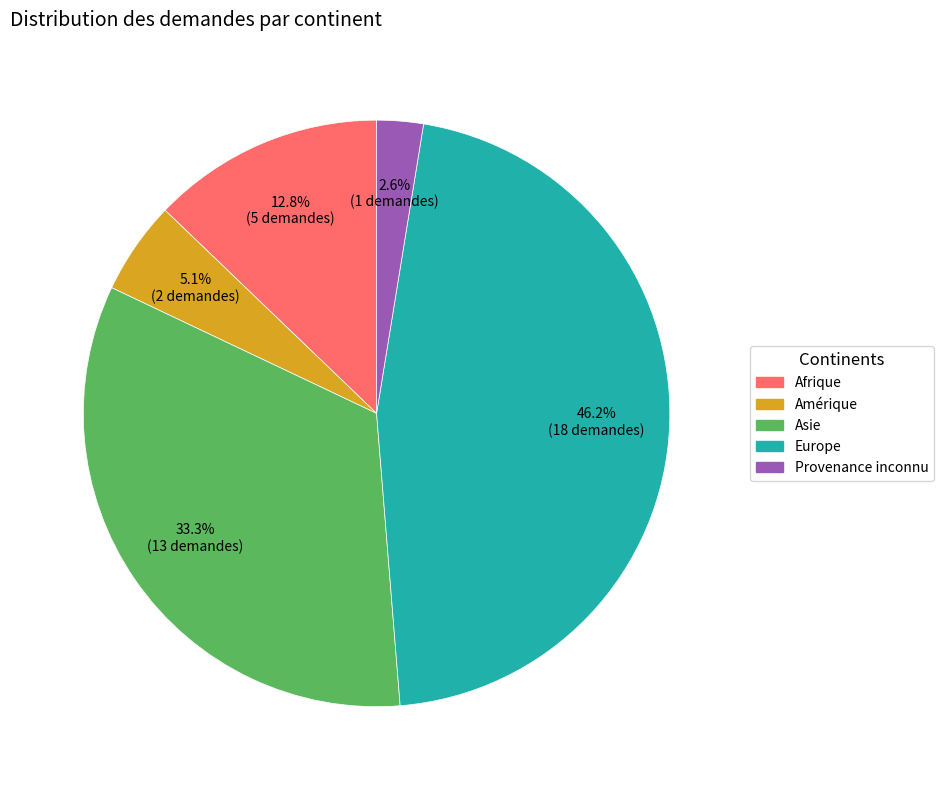

Count the number of slices in the pie.

5